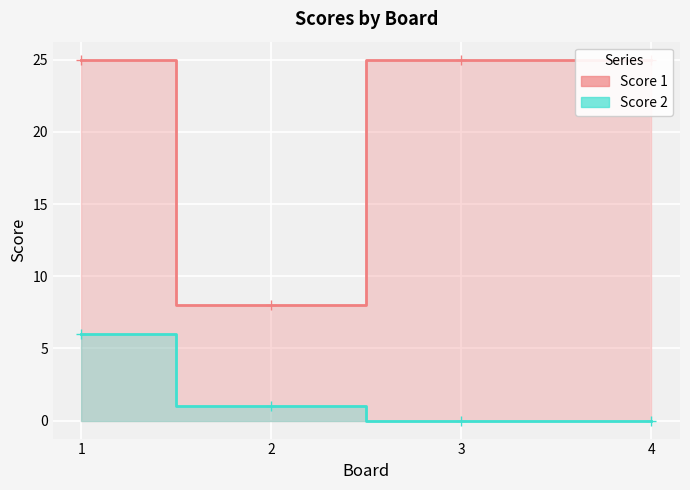

Reading left to right, transcribe all the data shown in this chart.

Score 1: 25	8	25	25
Score 2: 6	1	0	0